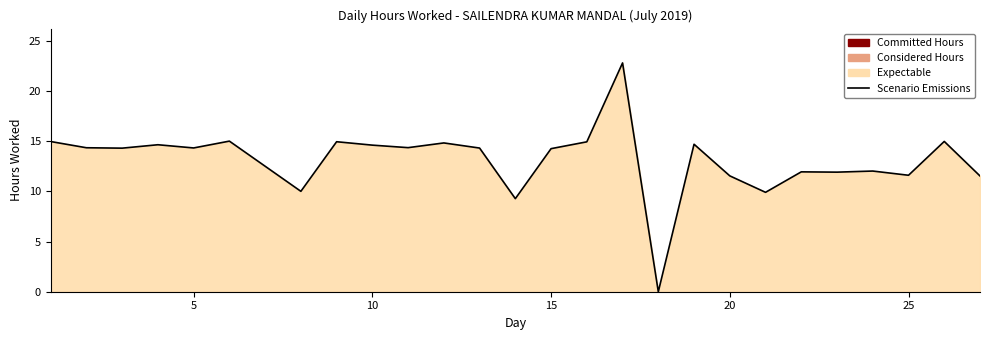

The value at 25 is 11.6. True or false?

True